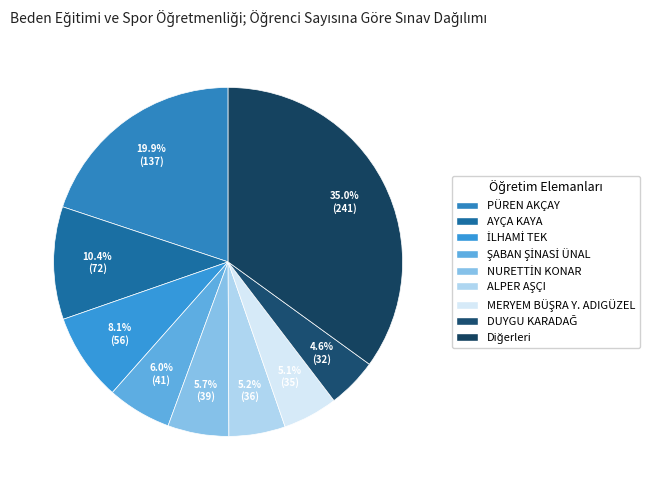

Count the number of slices in the pie.

9